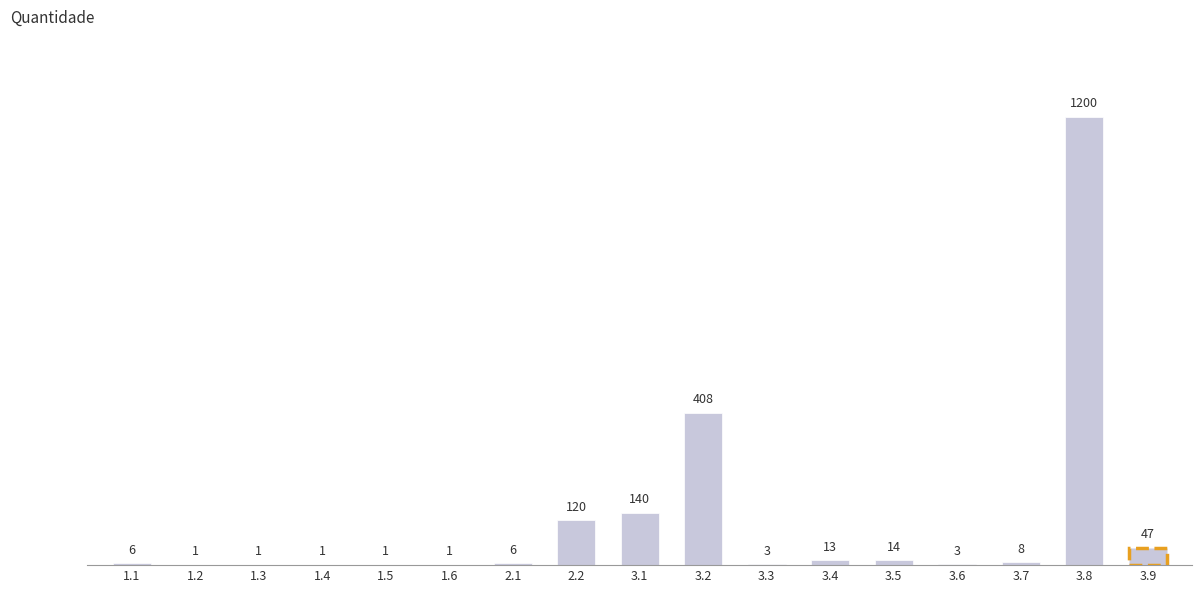

What is the difference between the values at 2.2 and 1.6?

119